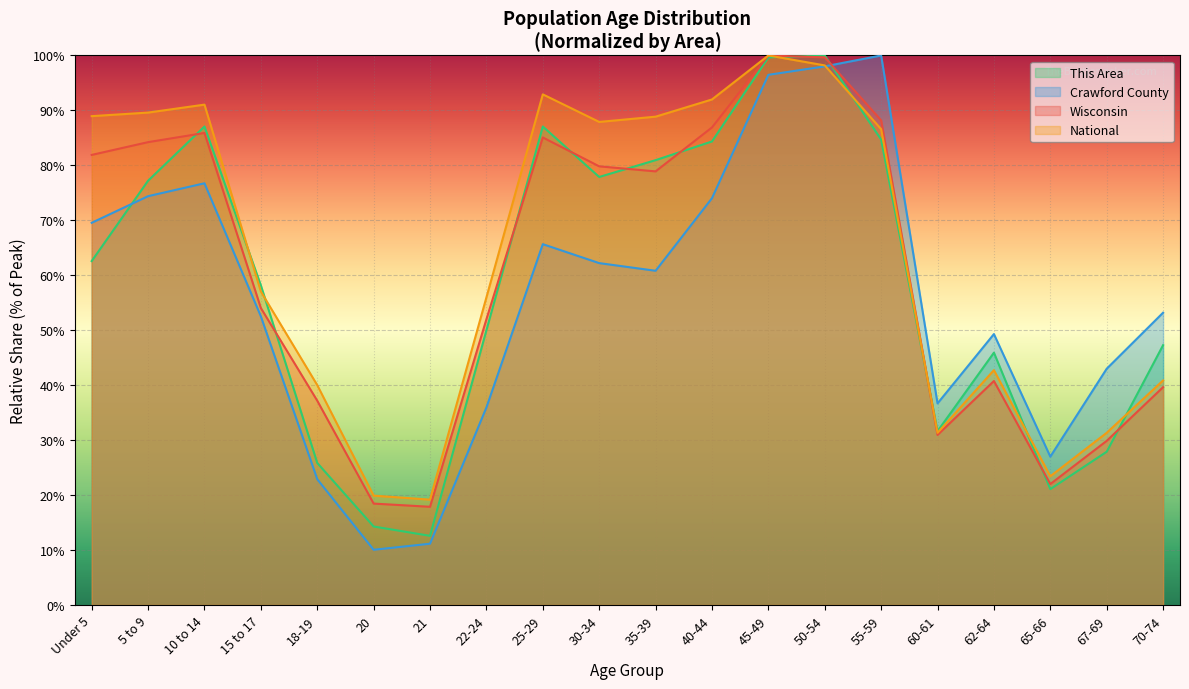

What is the minimum value for National?

19.2